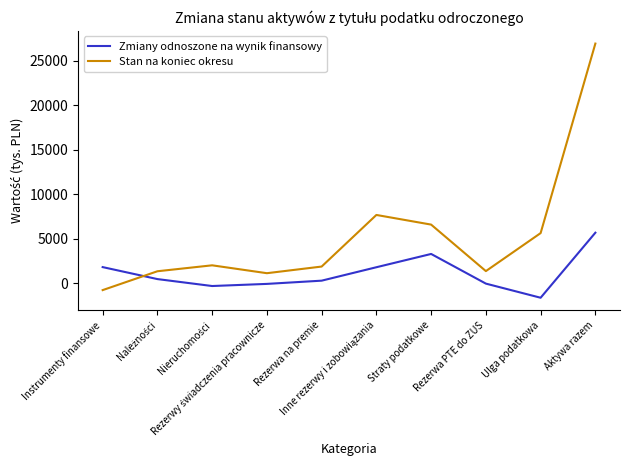

What is the difference between the maximum and minimum values in the Zmiany odnoszone na wynik finansowy series?

7313